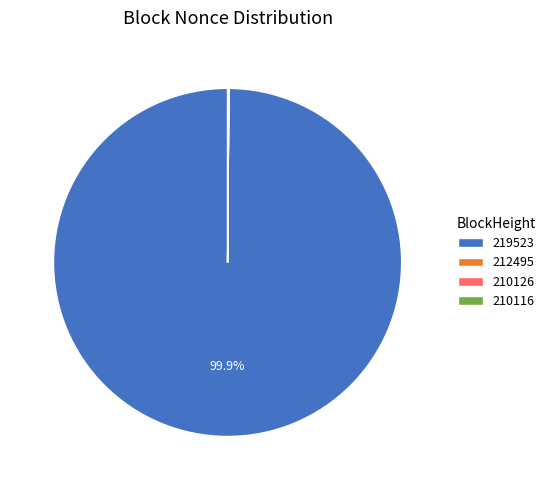

How much of the chart is everything except 219523?

0.1%